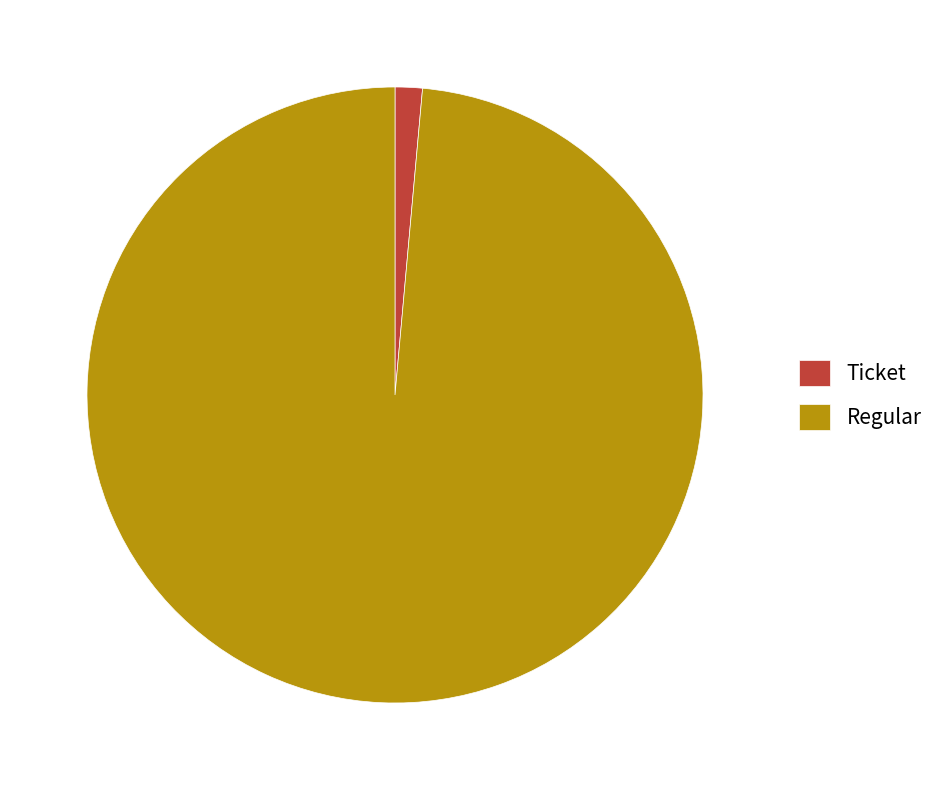

Count the number of slices in the pie.

2